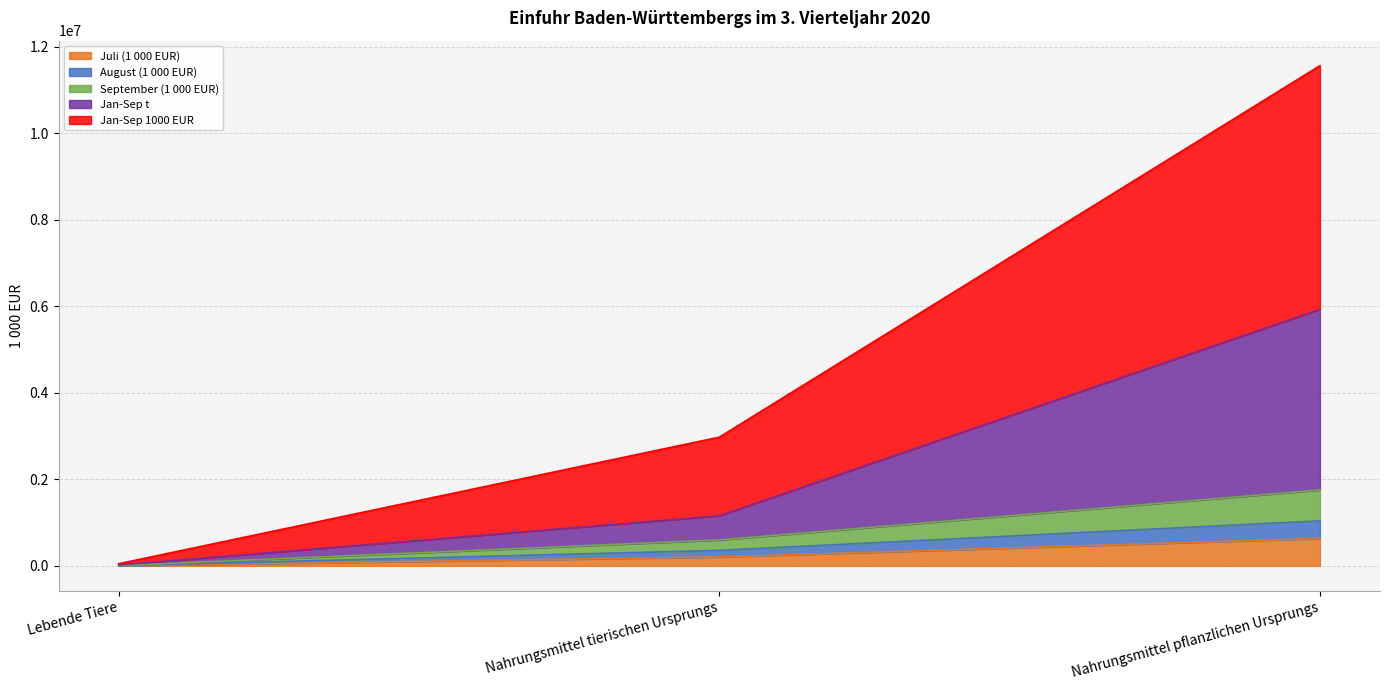

True or false: Jan-Sep t has a value of 3301953.5 at Nahrungsmittel pflanzlichen Ursprungs.

False